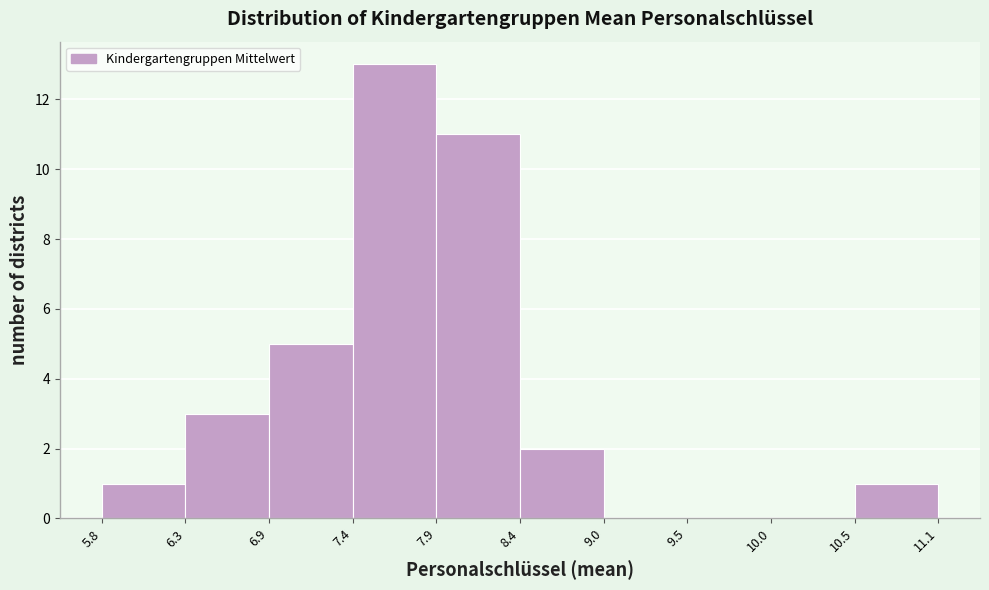

Reading left to right, list every bar in this chart as the range it spans on the x-axis followed by its height. The values are not printed on the chart, so give them approximately, as read against the axis.

5.8 to 6.3: 1
6.3 to 6.9: 3
6.9 to 7.4: 5
7.4 to 7.9: 13
7.9 to 8.4: 11
8.4 to 9.0: 2
9.0 to 9.5: 0
9.5 to 10.0: 0
10.0 to 10.5: 0
10.5 to 11.1: 1